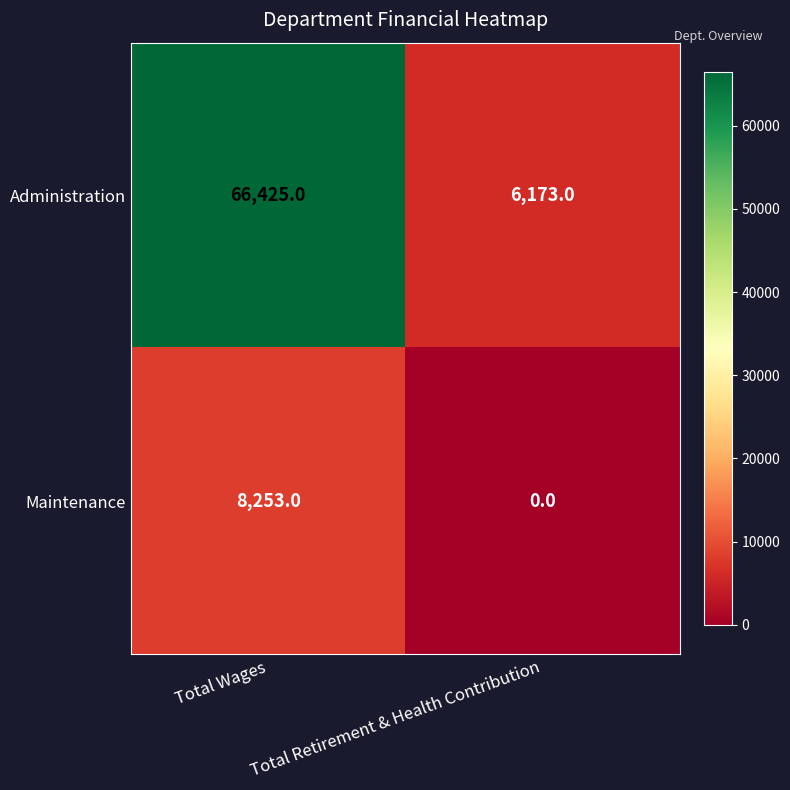

Where is Maintenance nearest to the value 4126?

Total Retirement & Health Contribution